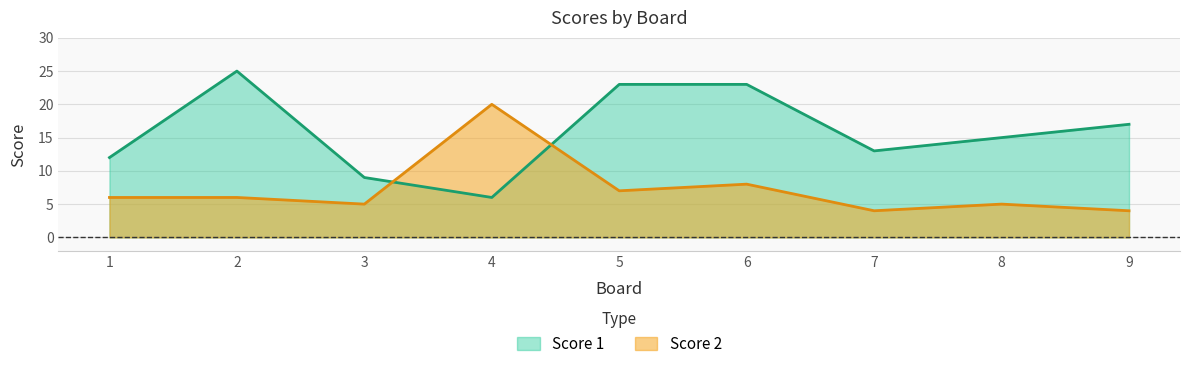

What is the difference between the highest and lowest values at 4?

14